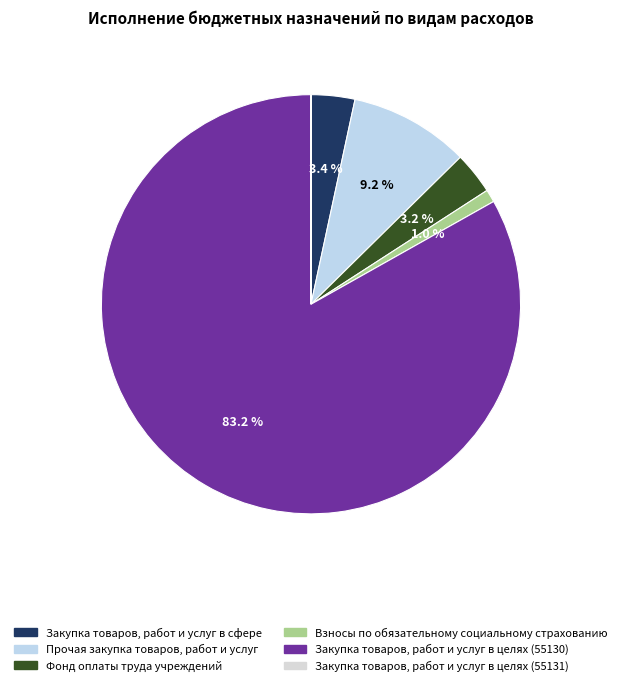

To the nearest percent, what percentage of the pie is Фонд оплаты труда учреждений?

3%